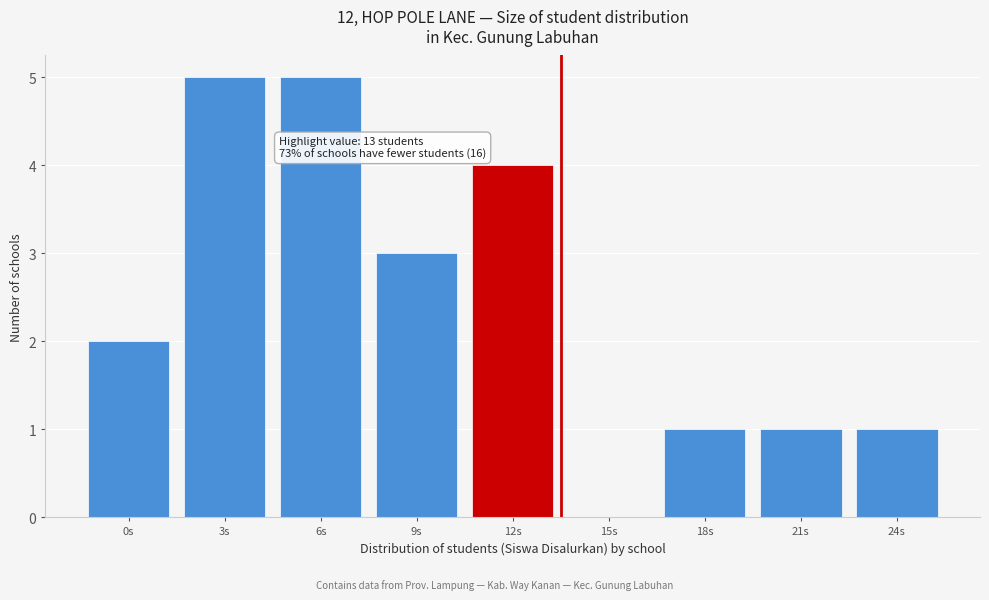

Reading left to right, extract all data points from this chart.

0s=2	3s=5	6s=5	9s=3	12s=4	15s=0	18s=1	21s=1	24s=1